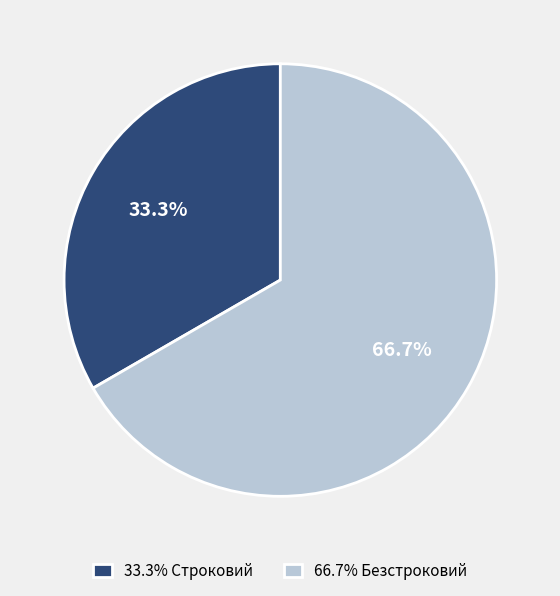

To the nearest percent, what is the average slice percentage?

50%